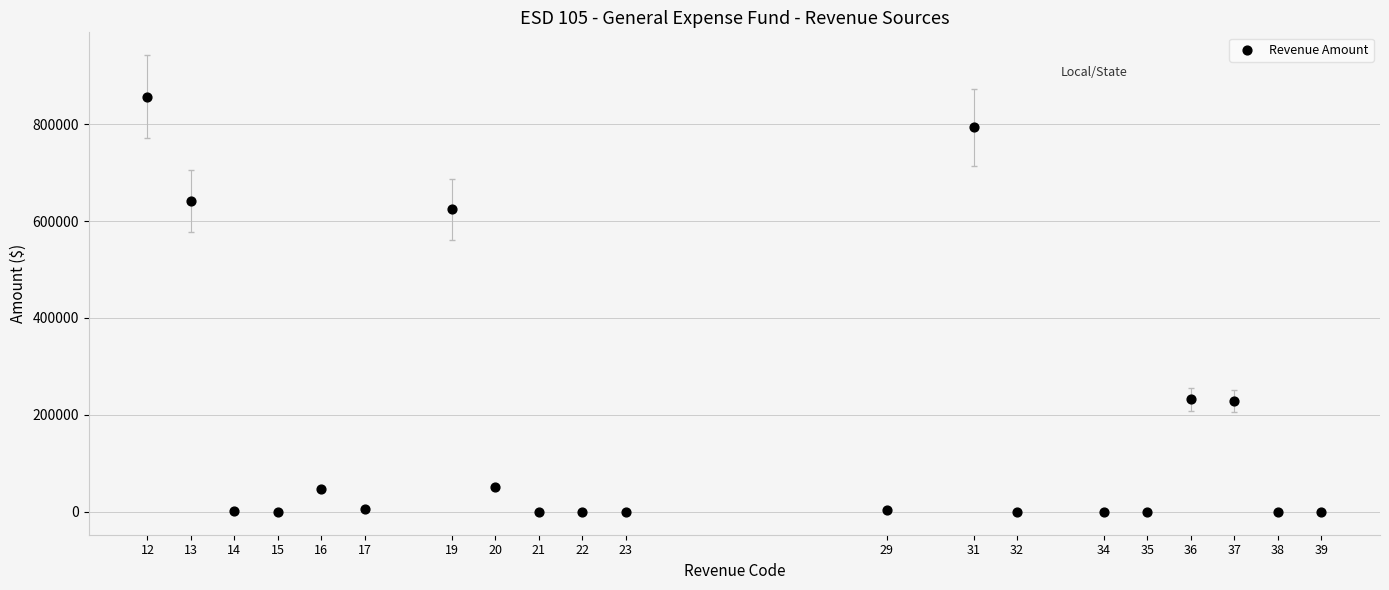

What is the range of Y values (max minus min)?

856443.4